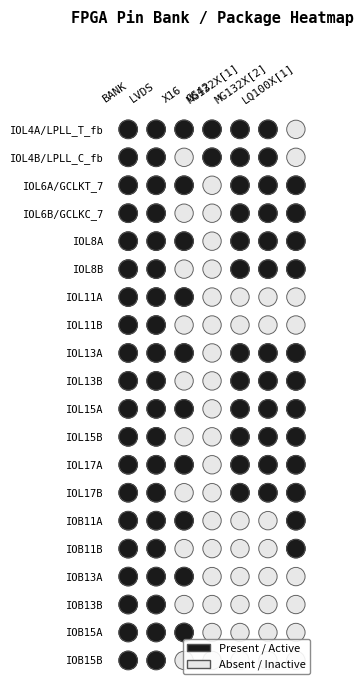

List the series in order of their peak value, highest first.

BANK, LVDS, X16, CS42, MG132X[1], MG132X[2], LQ100X[1]